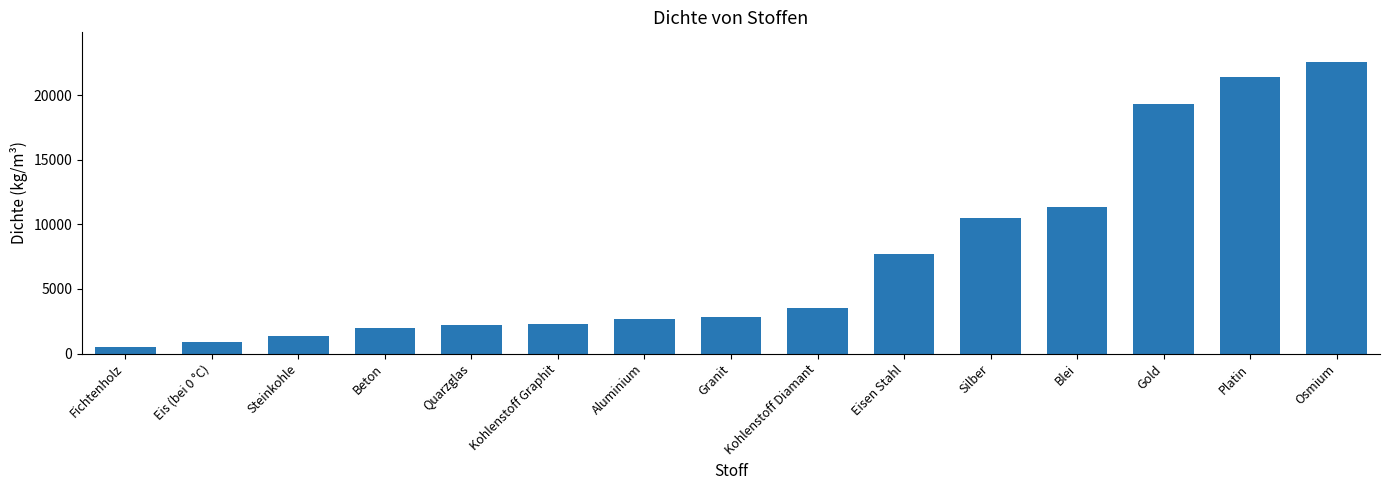

What is the average value?

7410